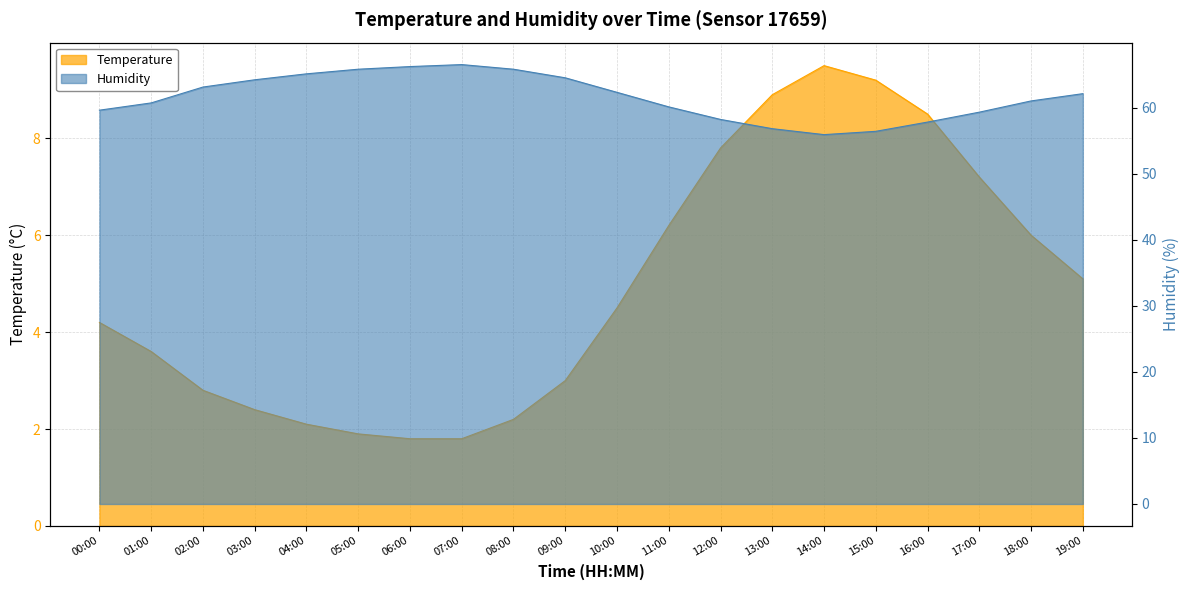

How many lines are shown in the chart?

2